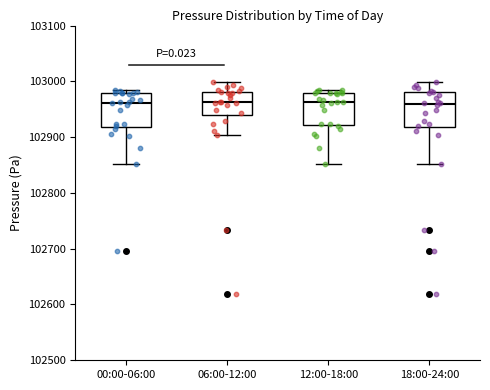

Where does the lower whisker of the box for 12:00-18:00 end on the y-axis? The values are not printed on the chart, so give them approximately, as read against the axis.

102850